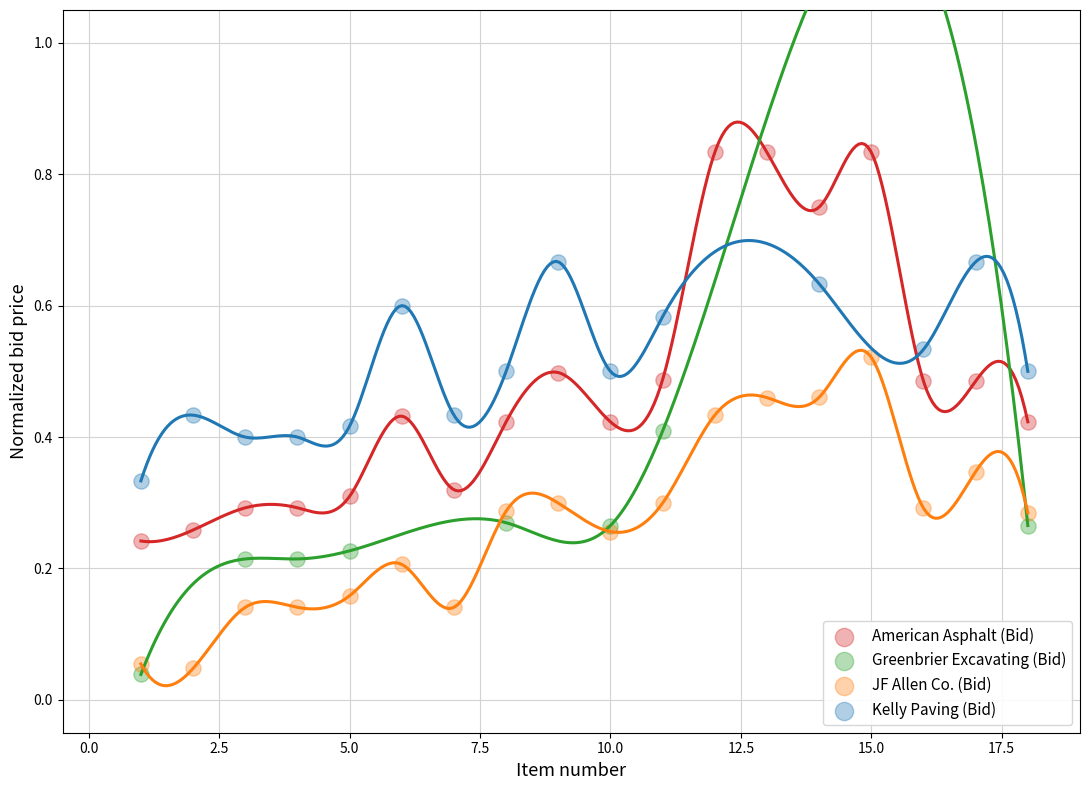

What are all the series names shown in the legend?

American Asphalt (Bid), Greenbrier Excavating (Bid), JF Allen Co. (Bid), Kelly Paving (Bid)